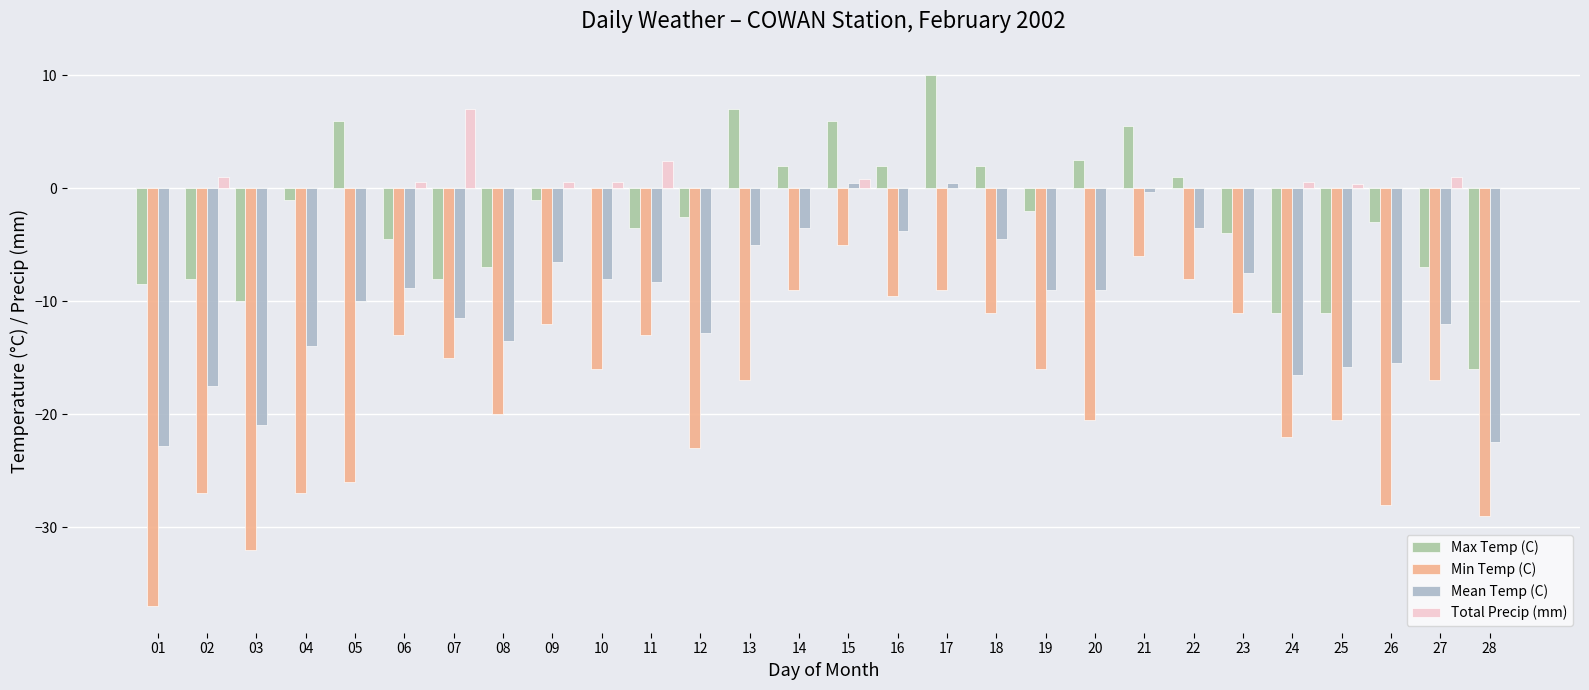

Which category has the highest value across all series?

17